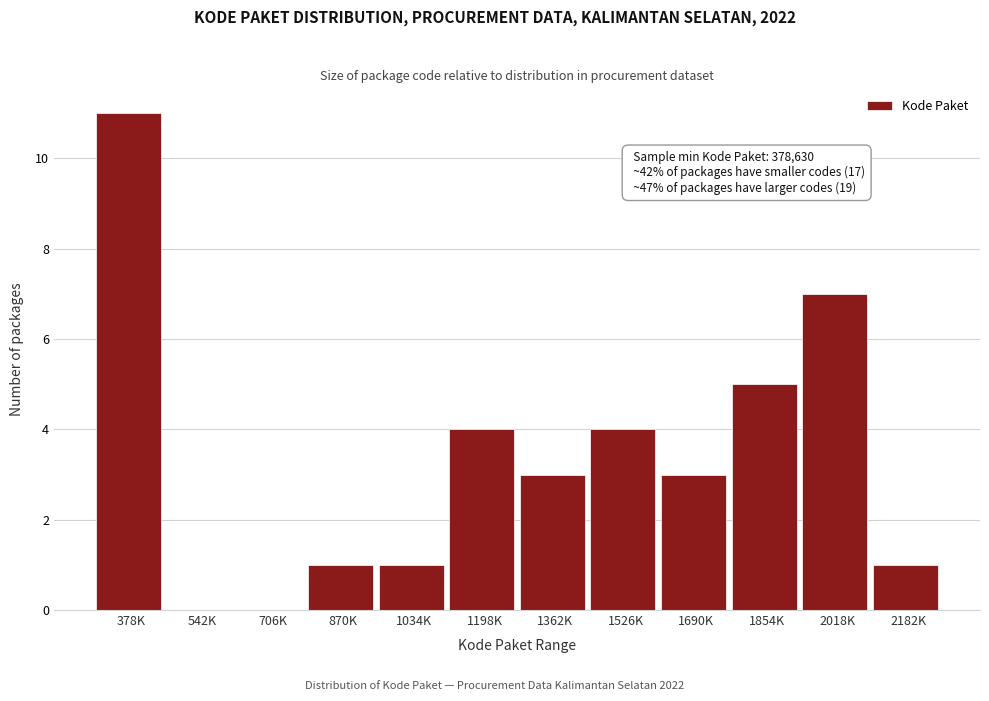

Reading left to right, transcribe all the data shown in this chart.

378K=11	542K=0	706K=0	870K=1	1034K=1	1198K=4	1362K=3	1526K=4	1690K=3	1854K=5	2018K=7	2182K=1